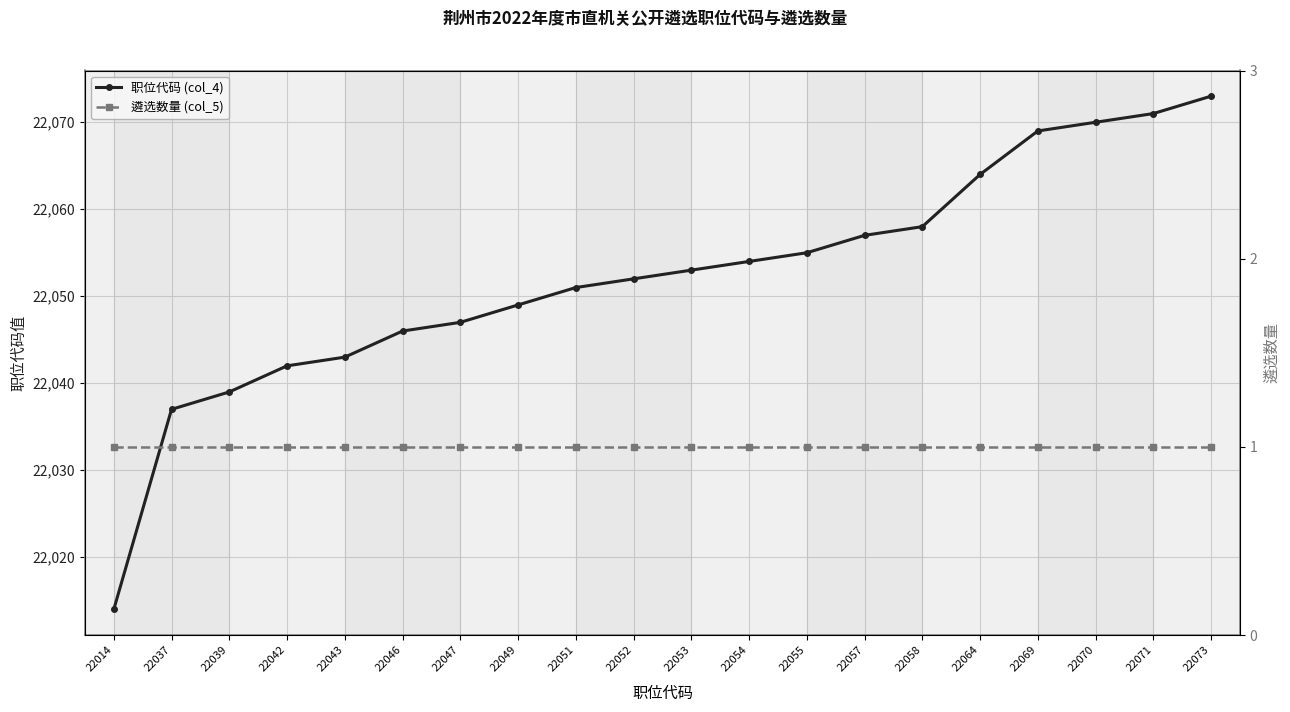

At which category is the sum across all series the highest?

22073